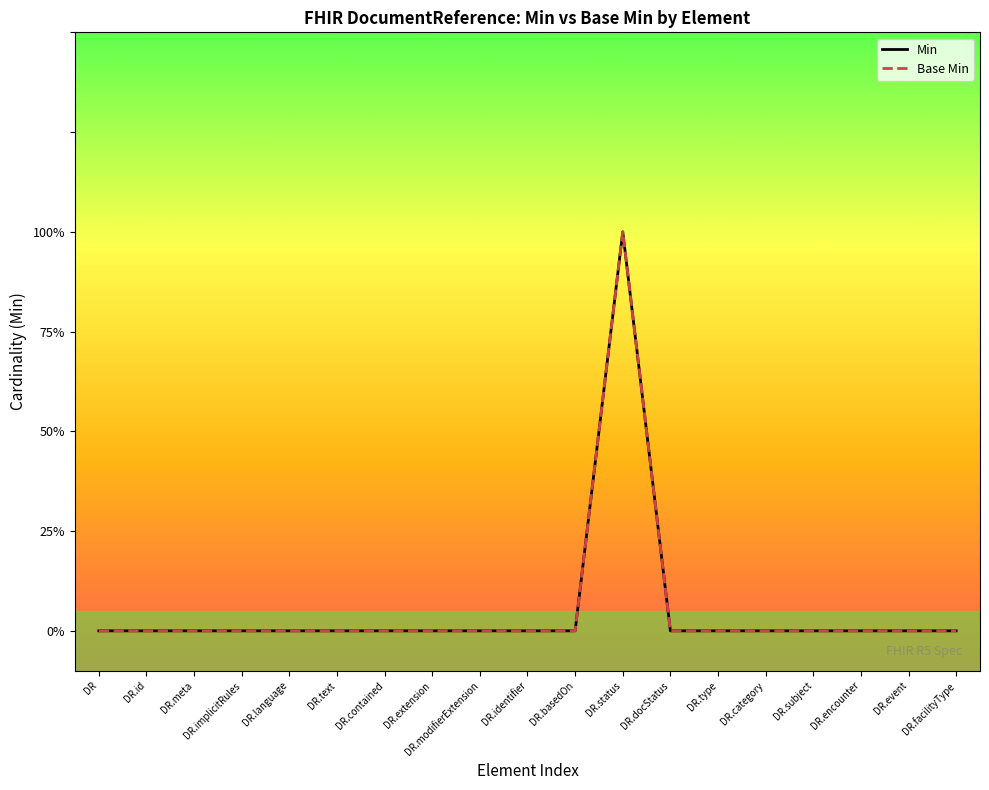

Rank the series at DR.identifier from highest to lowest value.

Min, Base Min